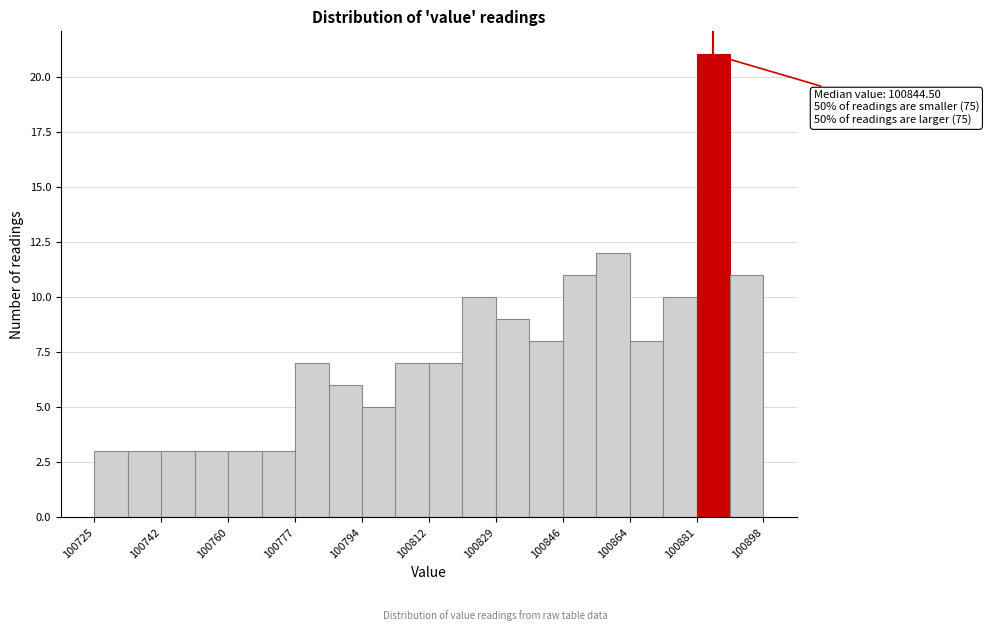

Over which range of the x-axis is the bar tallest?

100880 to 100890